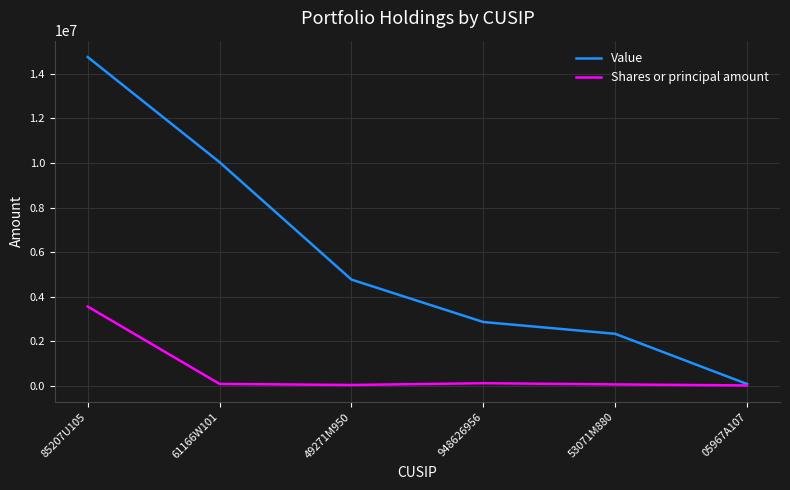

Count the number of categories in the chart.

6